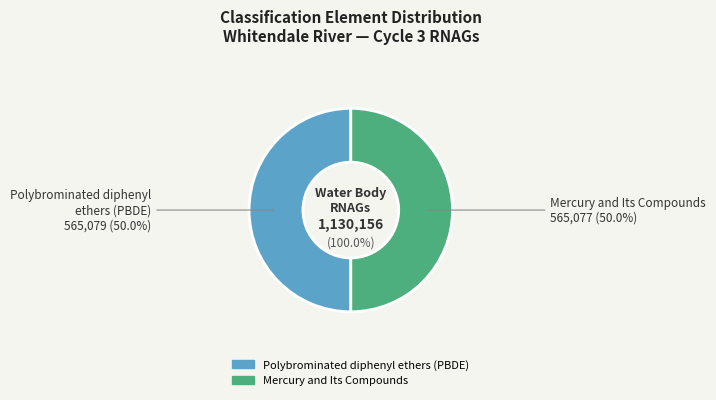

To the nearest percent, what percentage of the pie is Mercury and Its Compounds?

50%